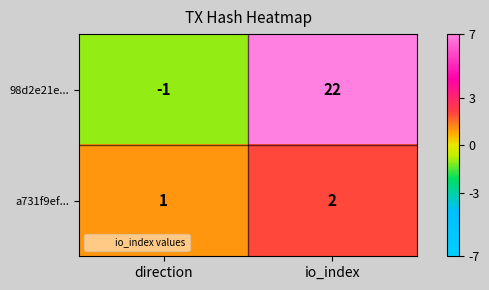

The a731f9ef... series shows 2 at io_index. True or false?

True